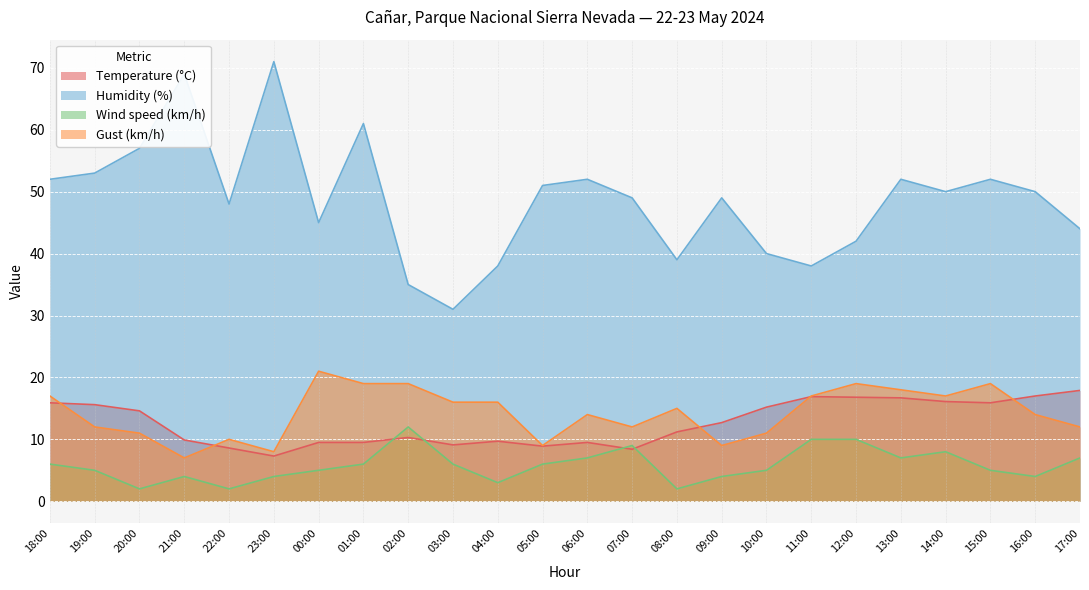

How many lines are shown in the chart?

4